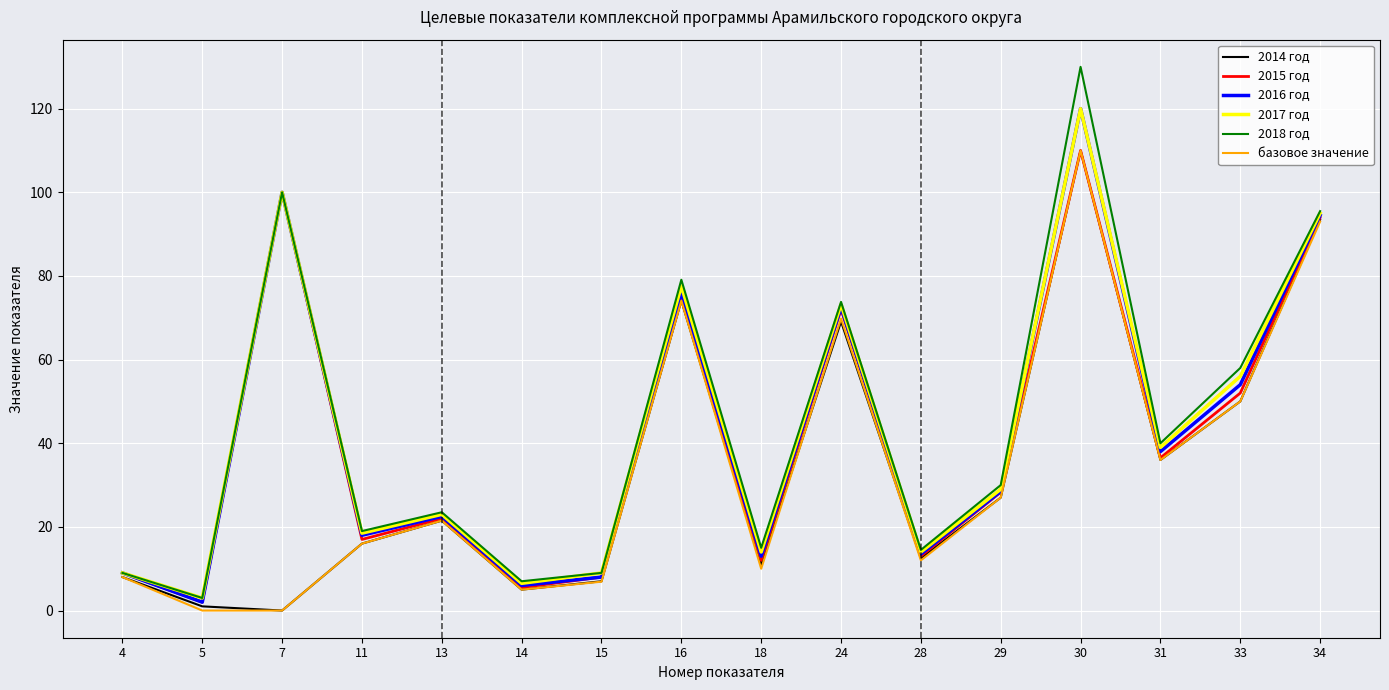

Where is the first local minimum for 2017 год?

5